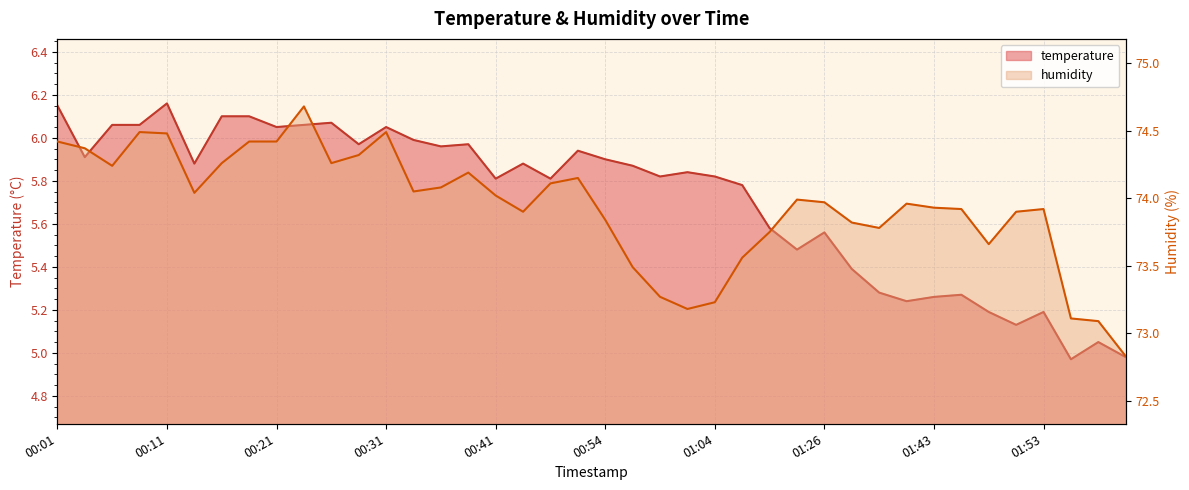

True or false: humidity has more than 1 points higher than both neighbors.

True